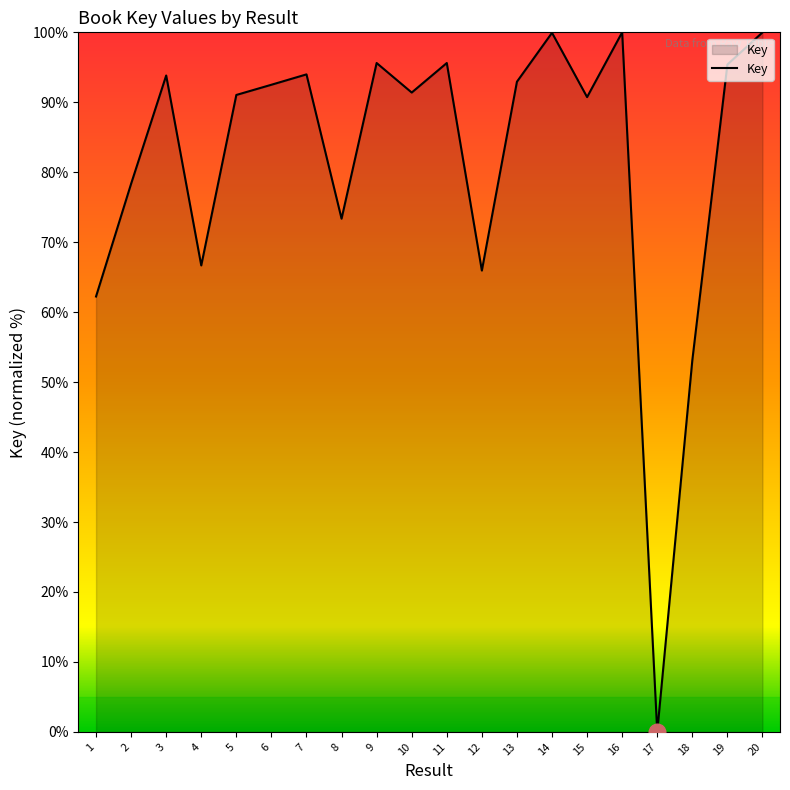

What value does the data have at 6?

92.5